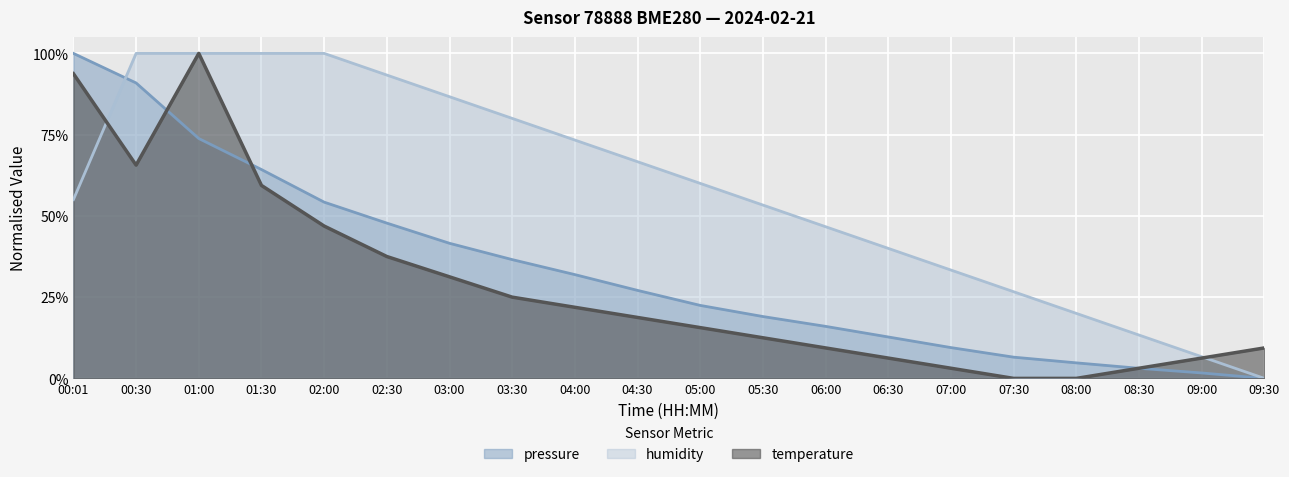

How many categories are shown in the chart?

20